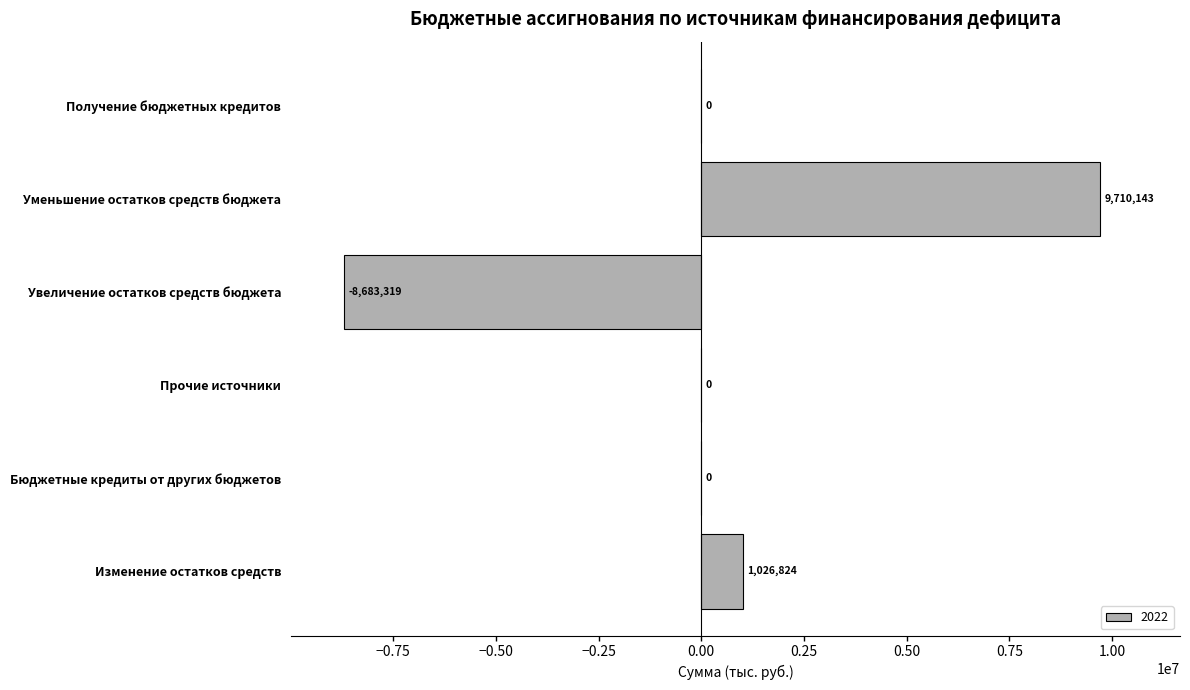

The value at Прочие источники is 7656945.7. True or false?

False